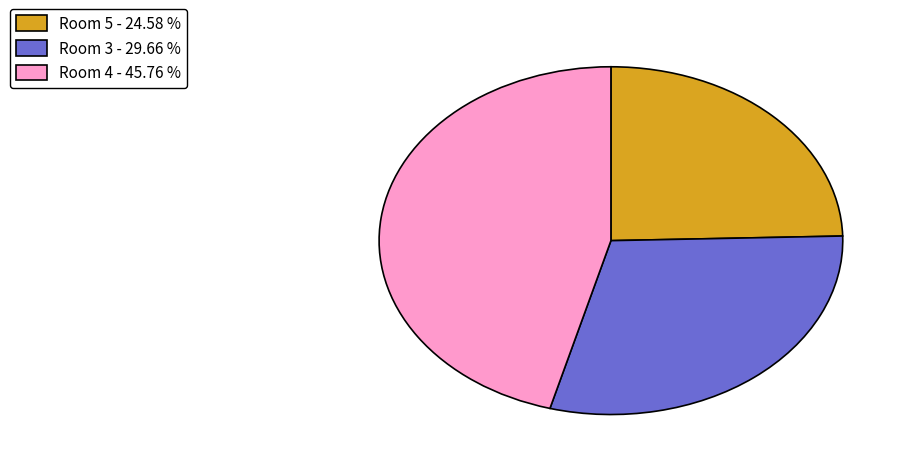

Does any single category account for the majority?

No